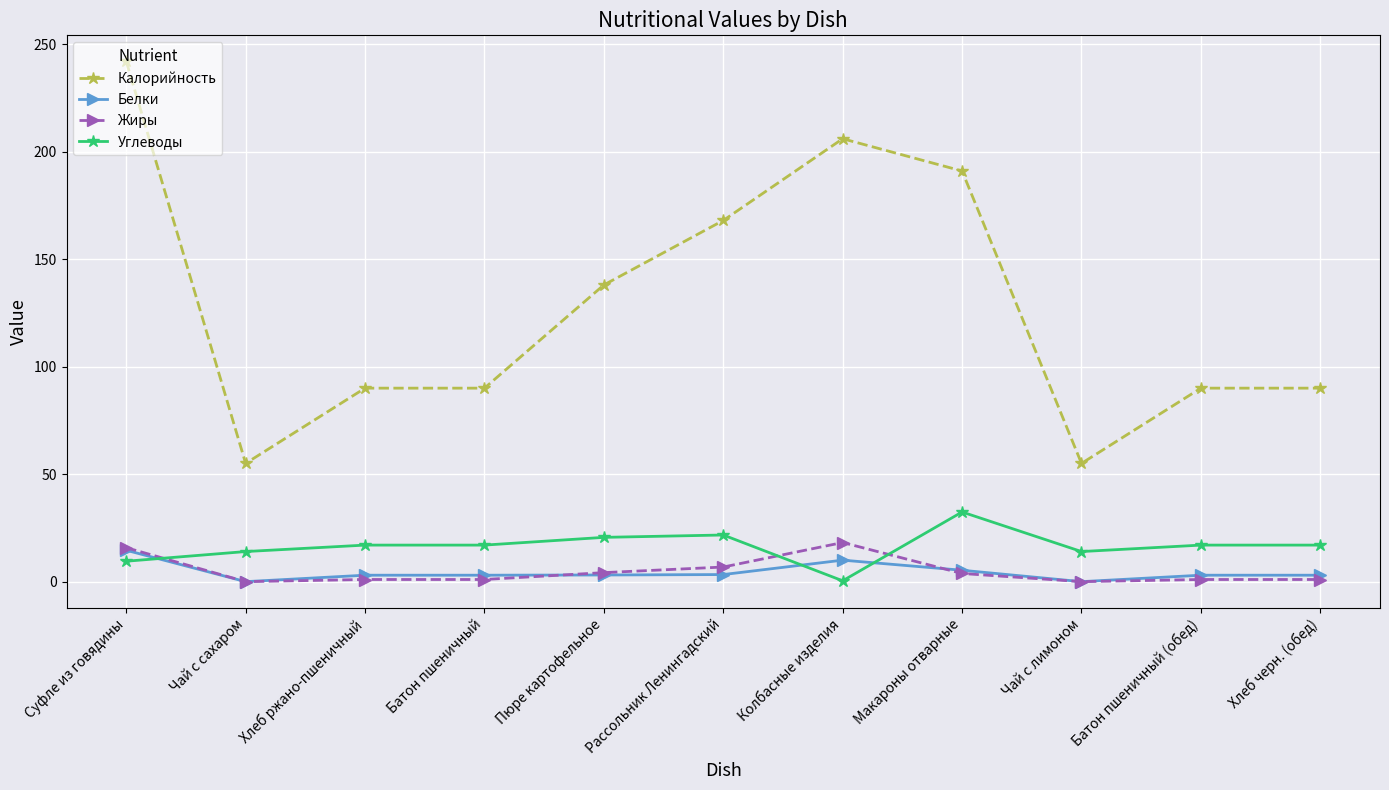

What is the approximate value of Белки at Батон пшеничный?

3.0